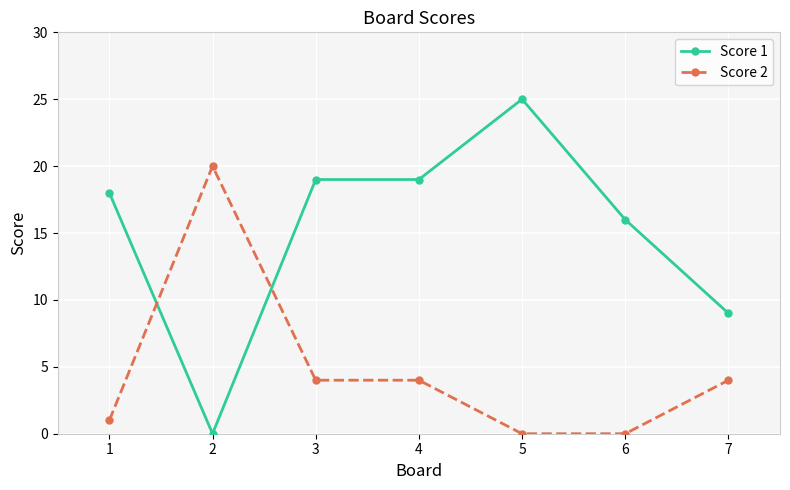

How many times do Score 1 and Score 2 cross each other?

2